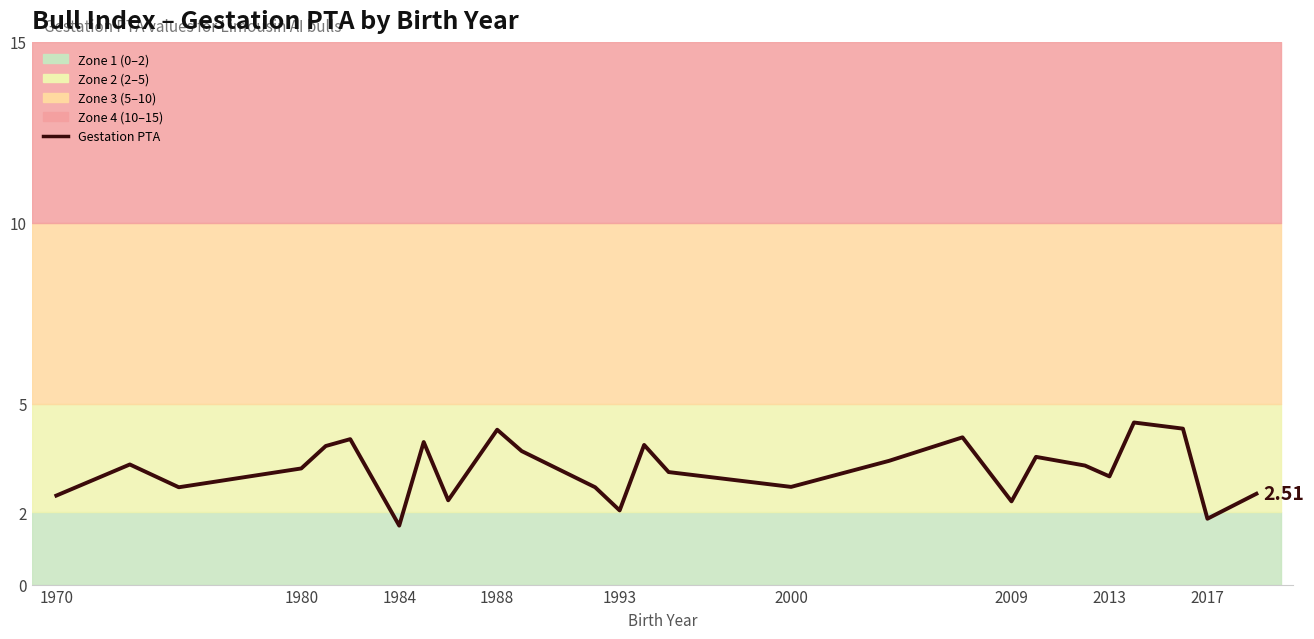

What is the change in value from 1970 to 2009?

-0.2